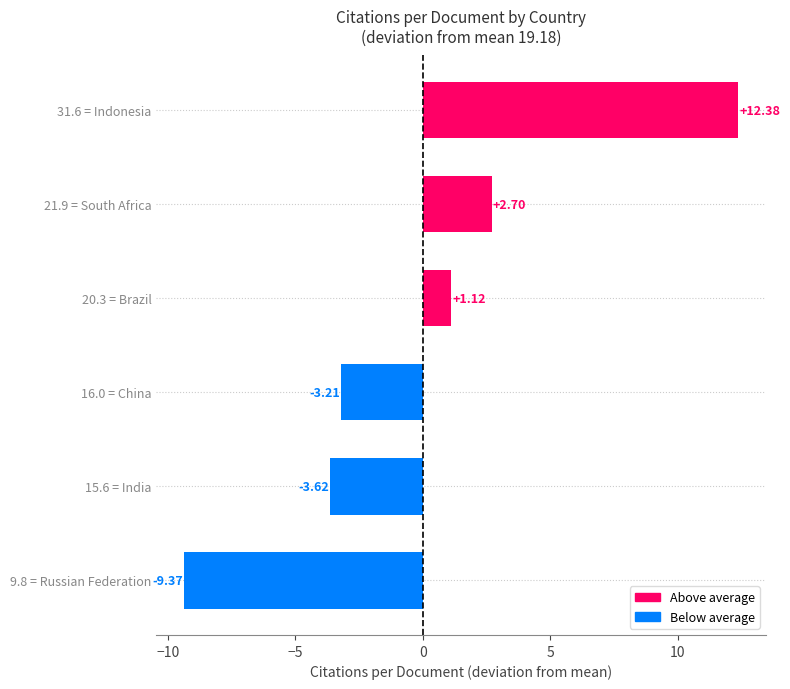

What is the difference between the maximum and second lowest values?

16.0